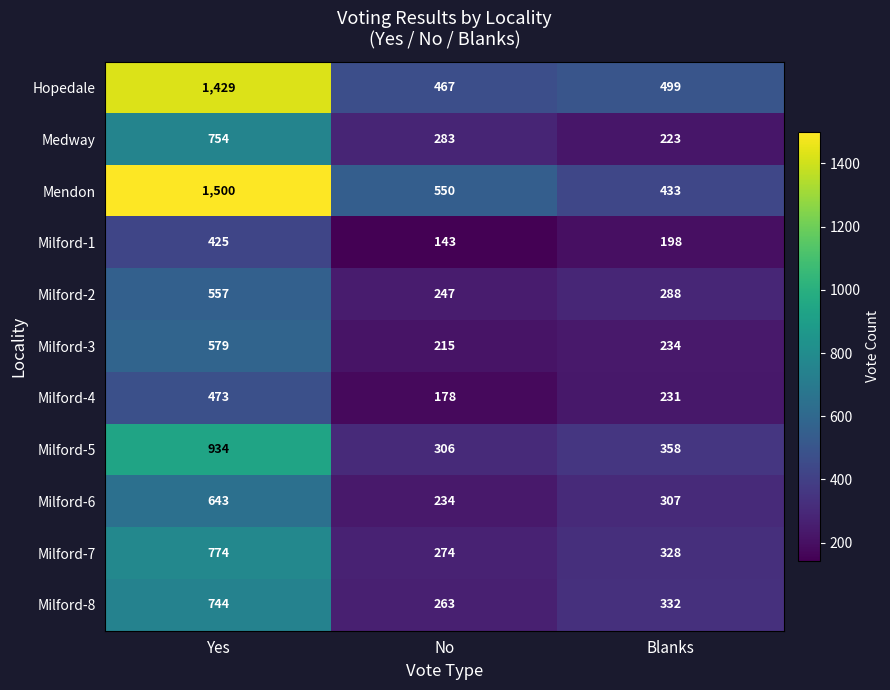

What is the average value of the Milford-1 series?

255